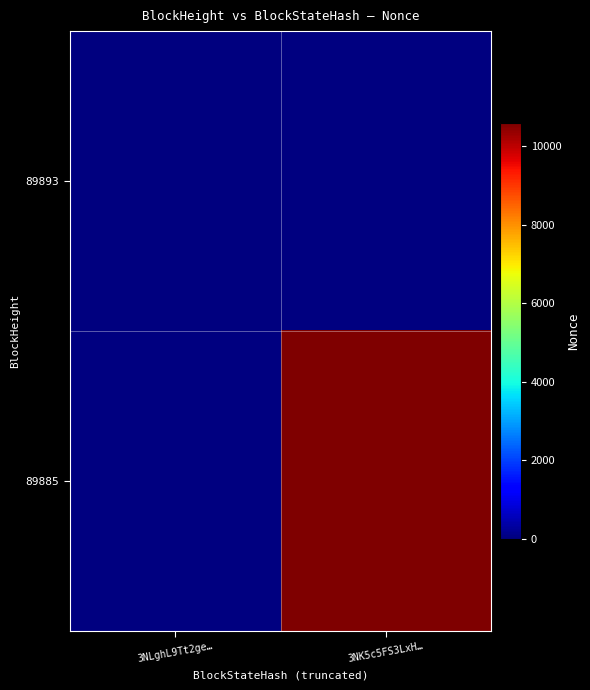

The 89885 series shows 6084.0 at 3NK5c5FS3LxH…. True or false?

False